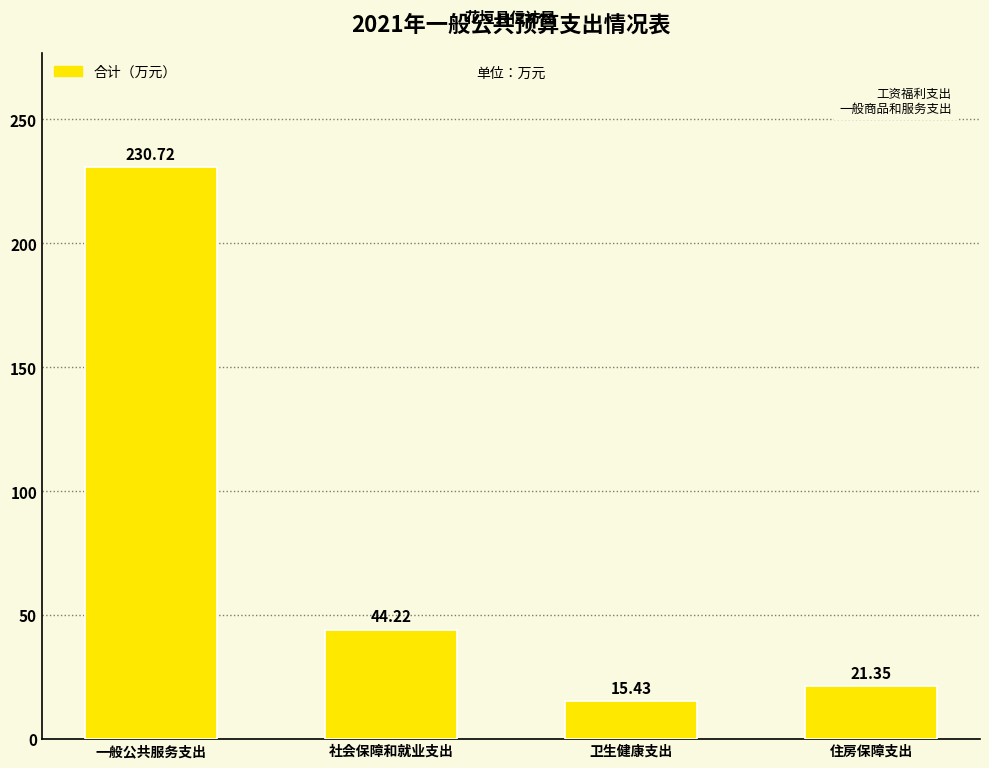

Which label corresponds to the largest value in the chart?

一般公共服务支出